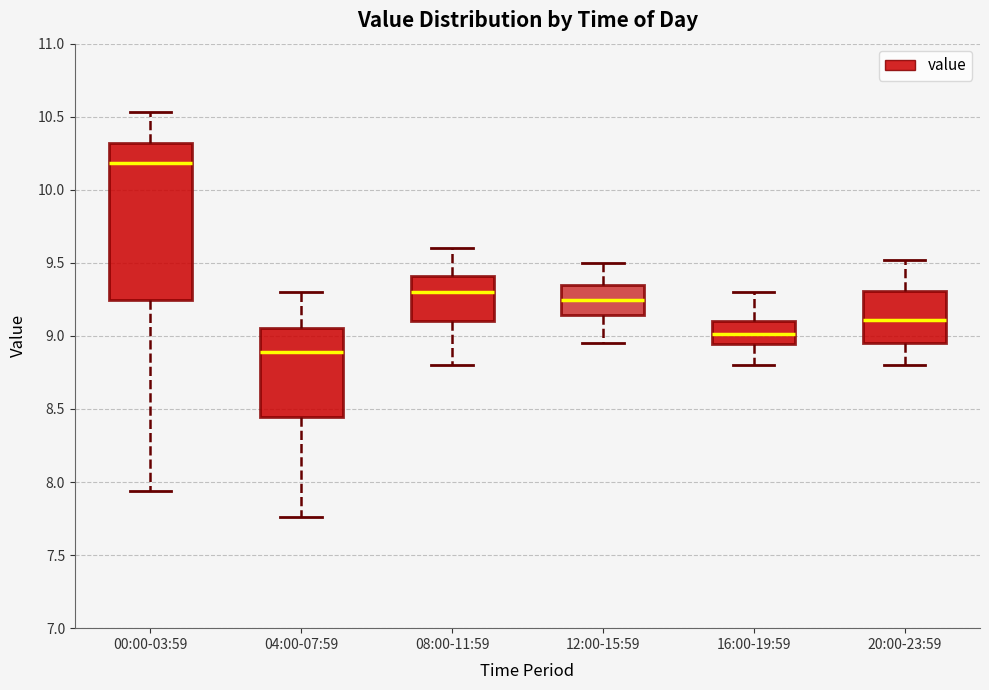

Which box has the highest median line?

00:00-03:59